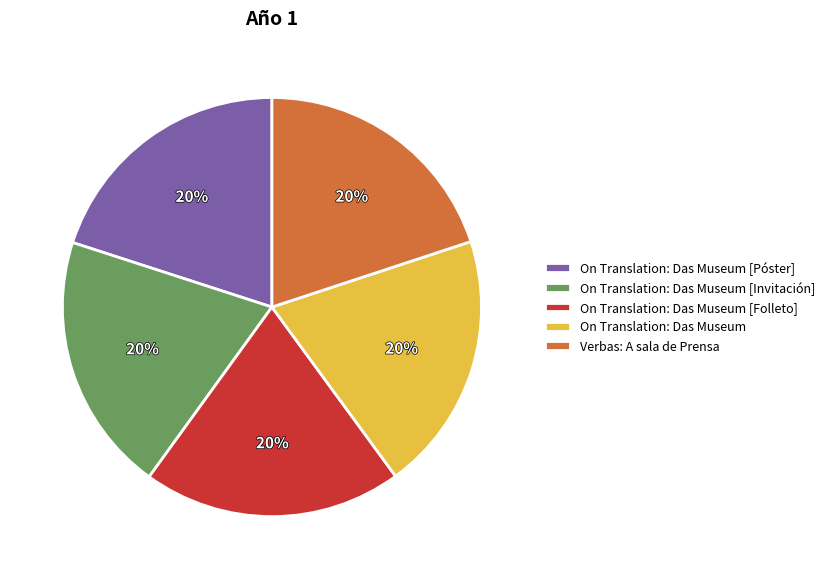

Combined, what portion of the pie is On Translation: Das Museum [Póster] and Verbas: A sala de Prensa?

40.0%